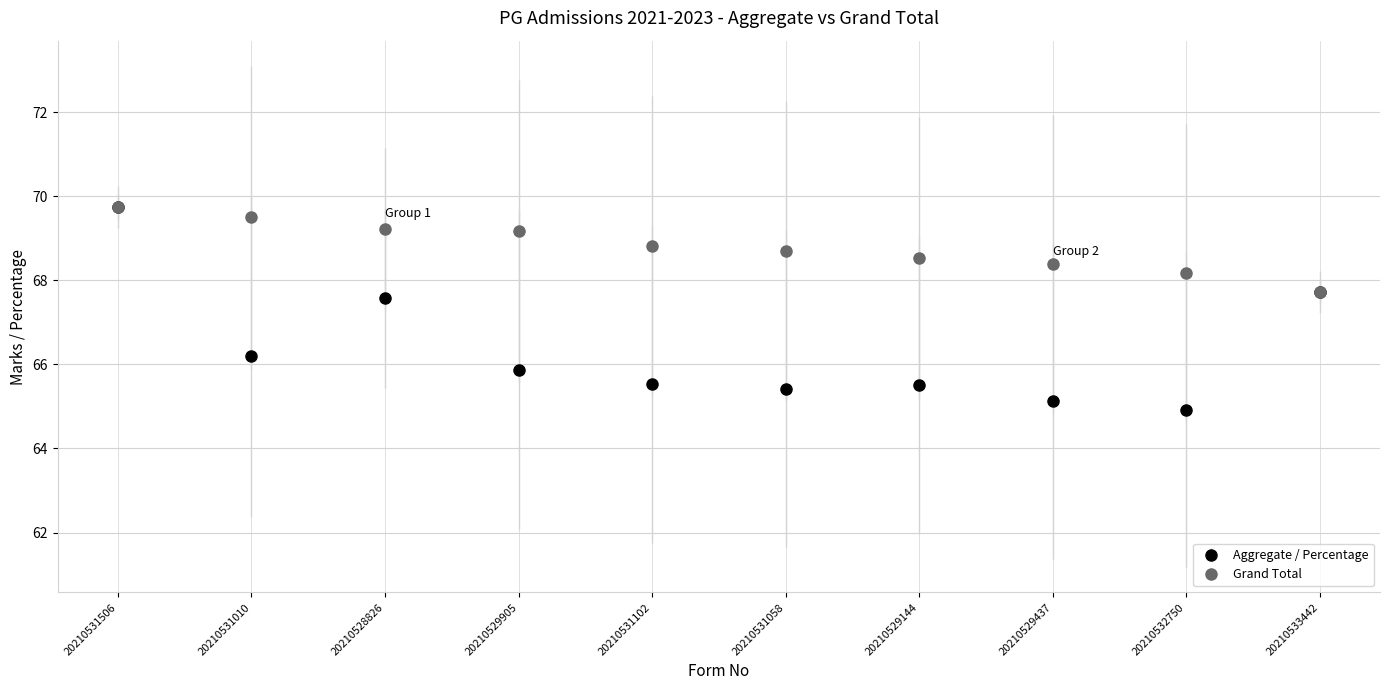

What are all the series names shown in the legend?

Aggregate / Percentage, Grand Total